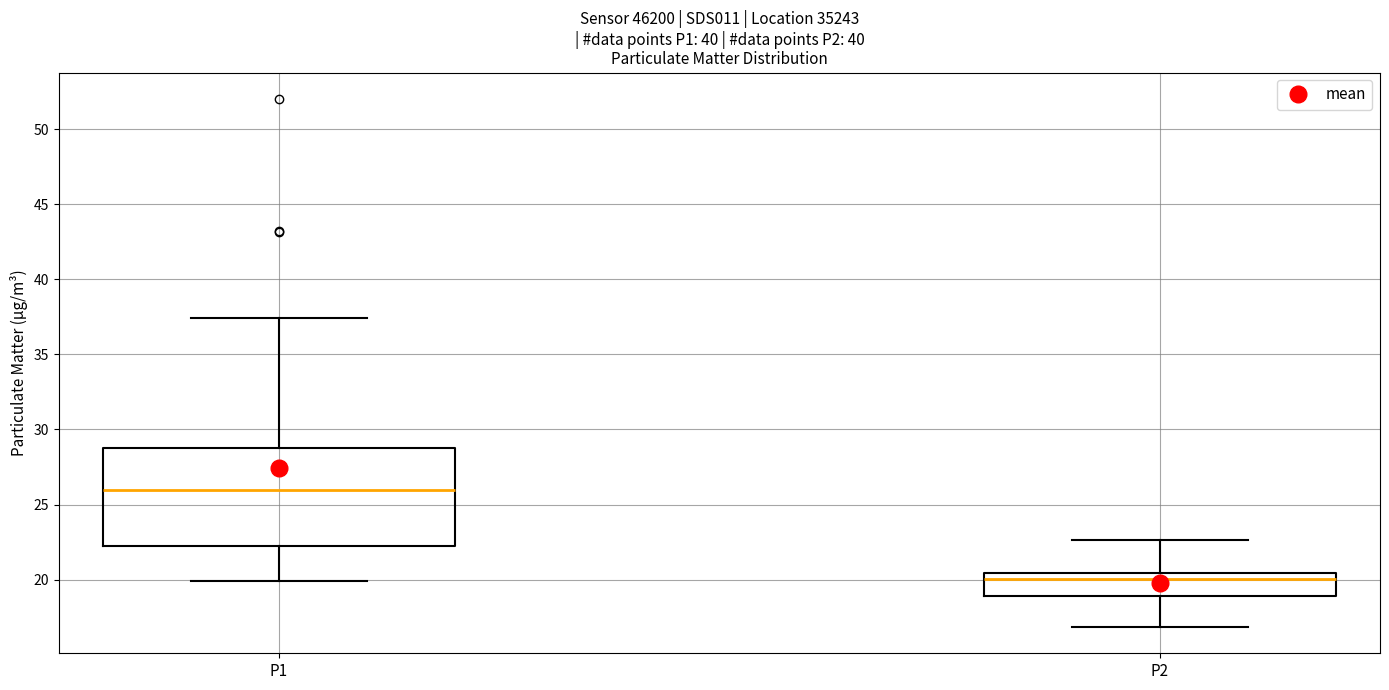

Where does the median line of the box for P1 sit on the y-axis? The values are not printed on the chart, so give them approximately, as read against the axis.

26.0